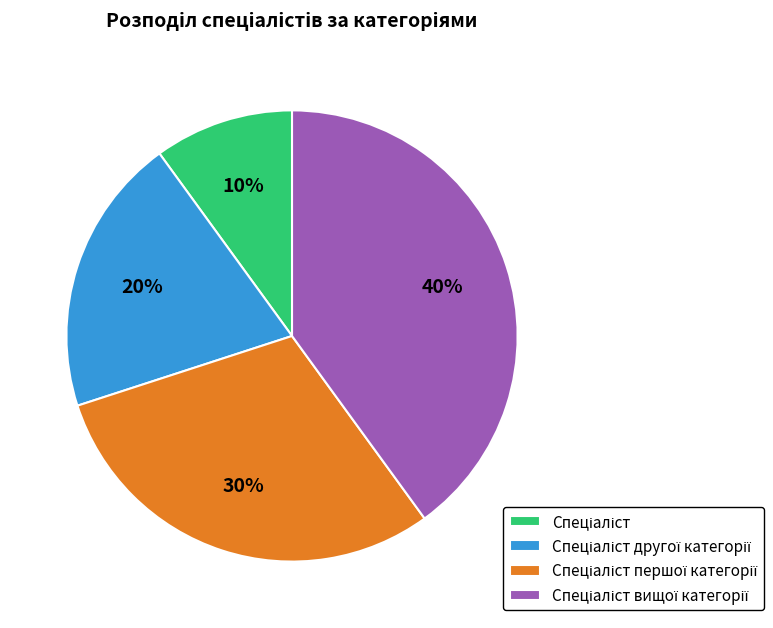

To the nearest percent, what is the average slice percentage?

25%